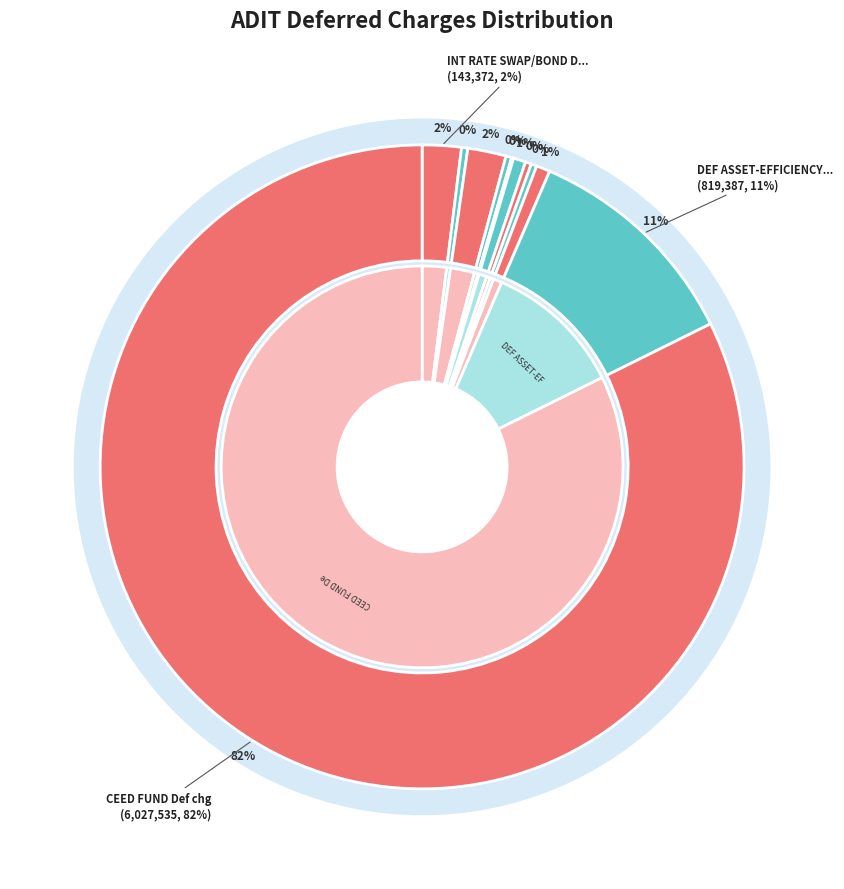

How many slices are in this pie chart?

11